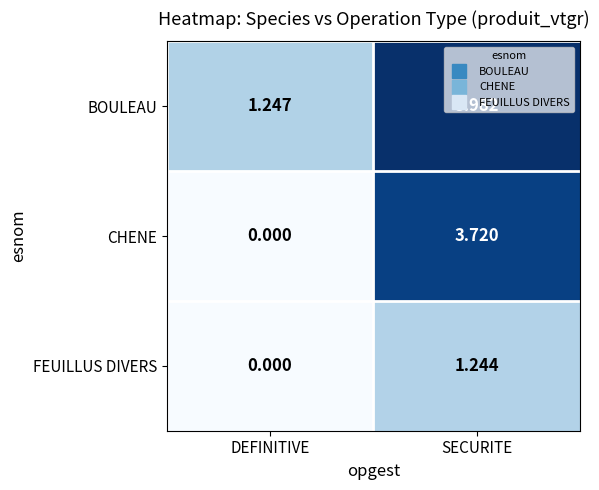

Between DEFINITIVE and SECURITE, which series saw the biggest shift?

CHENE